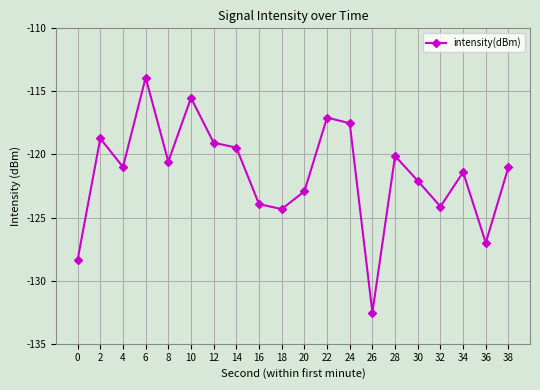

What is the difference between the second highest and second lowest values?

12.8